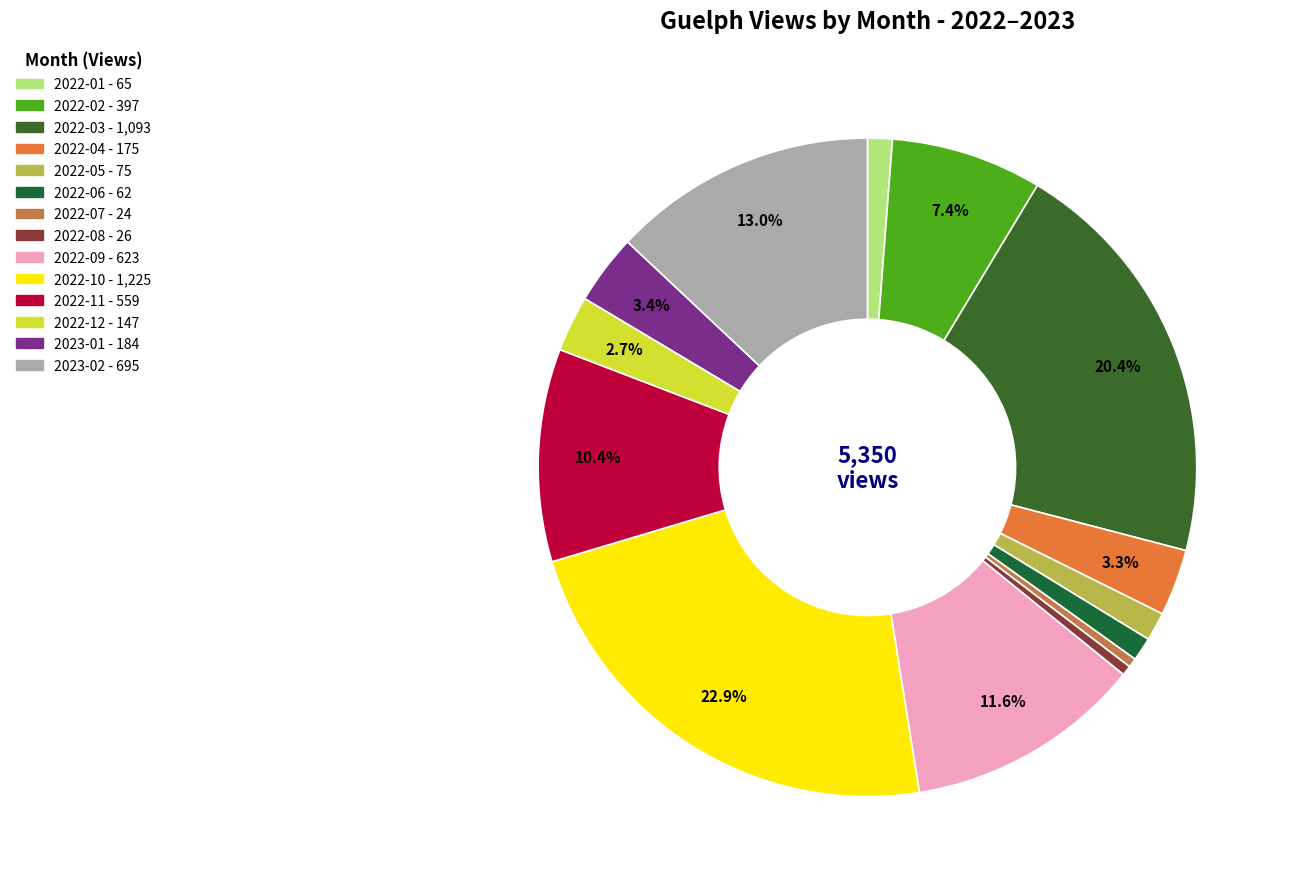

What is the change in value from 2022-08 to 2022-11?

+533